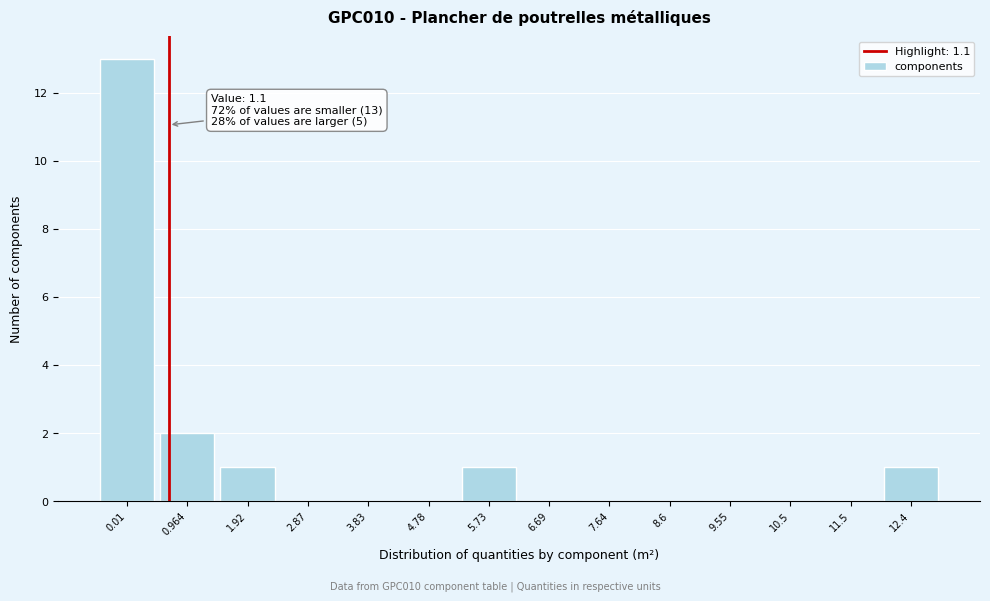

Reading left to right, transcribe all the data shown in this chart.

0.01=13	0.964=2	1.92=1	2.87=0	3.83=0	4.78=0	5.73=1	6.69=0	7.64=0	8.6=0	9.55=0	10.5=0	11.5=0	12.4=1